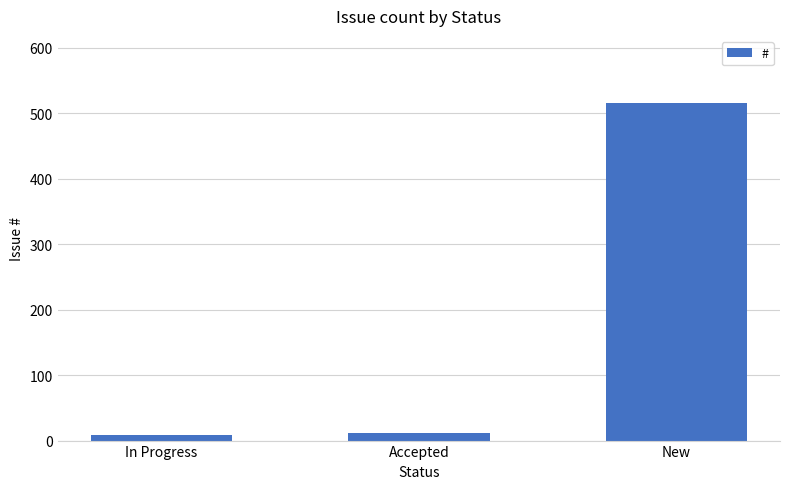

Reading right to left, extract all data points from this chart.

515	12	9